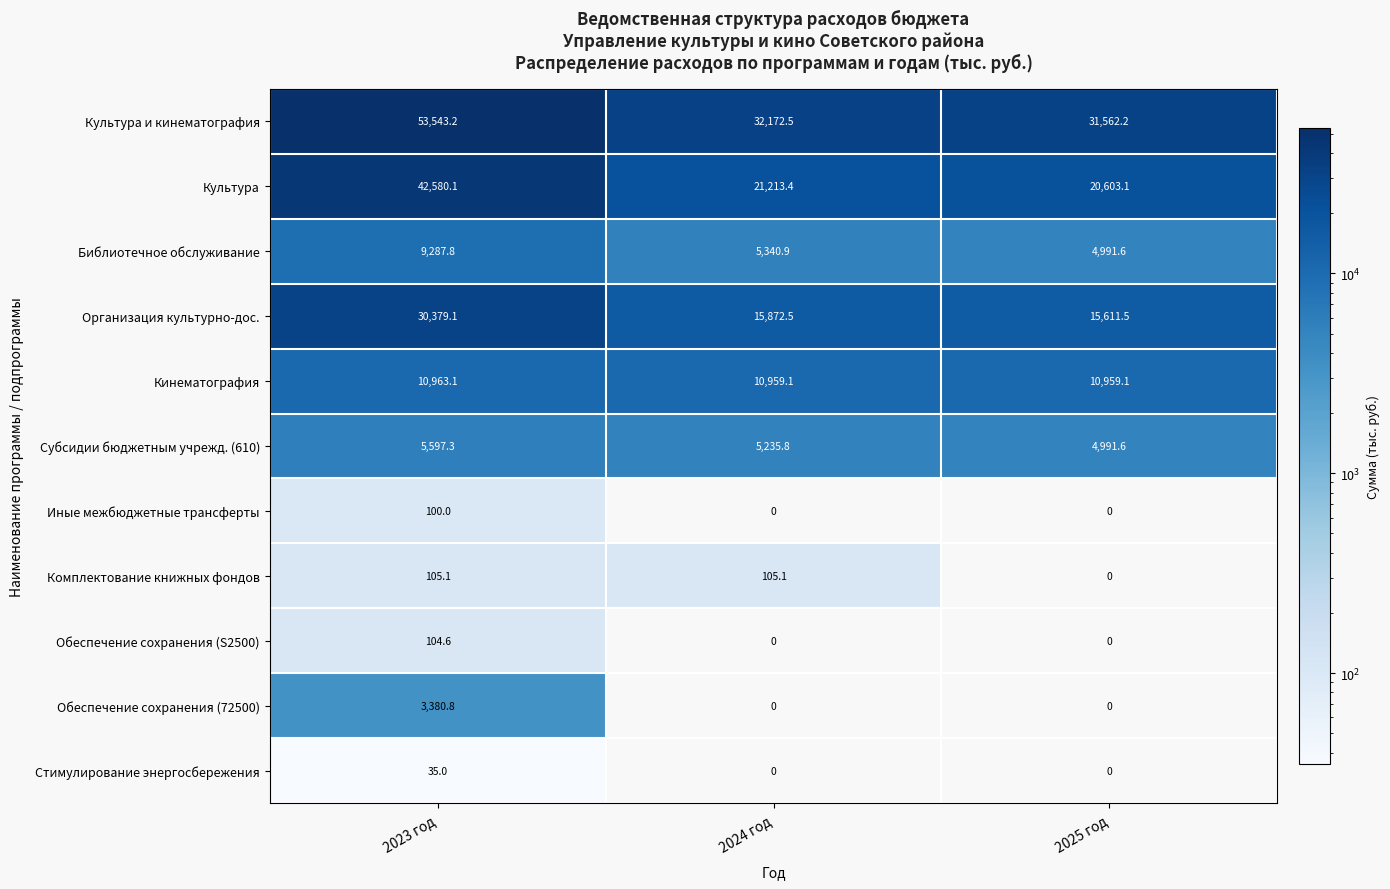

What is the total value across all series at 2025 год?

88719.1